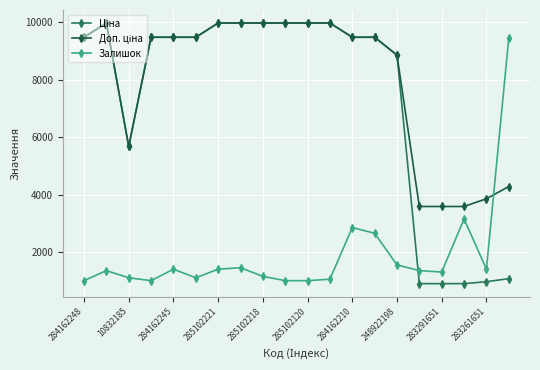

What is the maximum value shown in the chart?

9975.0